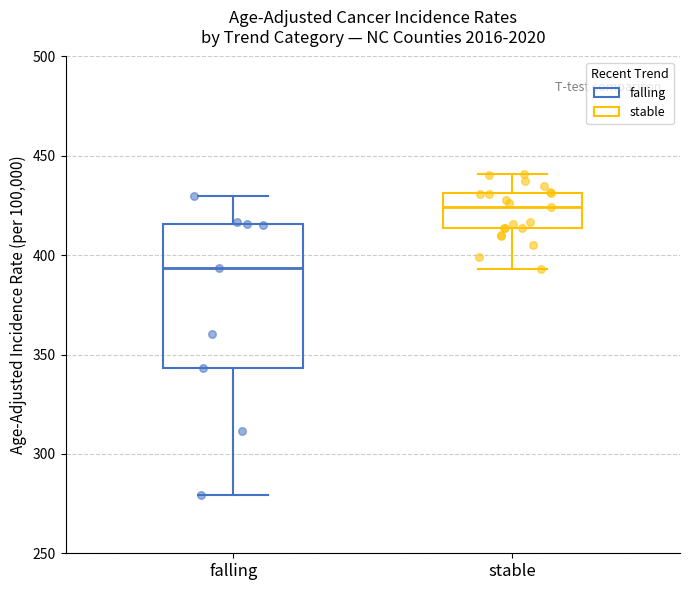

Reading left to right, read every box against the y-axis: the position of its median line, the range the box covers, and the ends of its whiskers. The values are not printed on the chart, so give them approximately, as read against the axis.

falling: median 395, box 345 to 415, whiskers 280 to 430
stable: median 425, box 415 to 430, whiskers 395 to 440